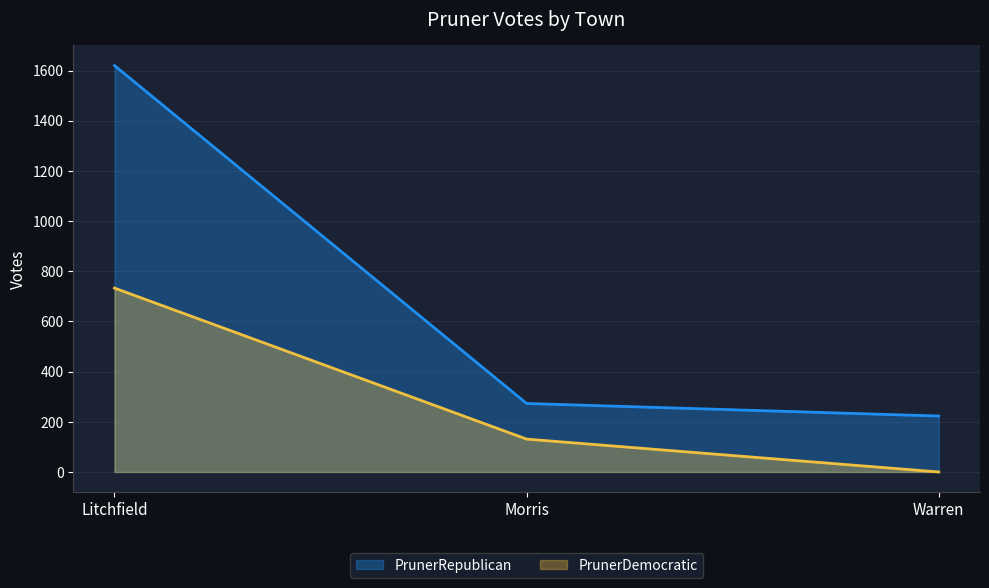

Which series has the largest range (max minus min)?

PrunerRepublican